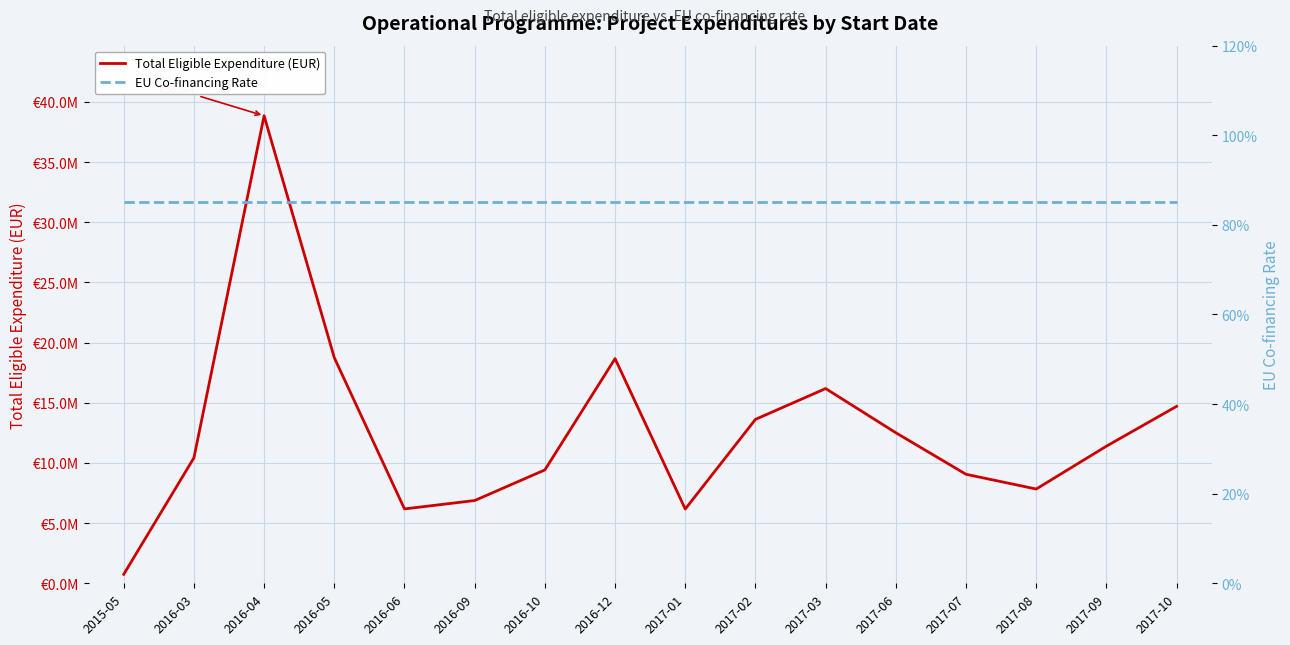

Reading left to right, what are all the values shown in this chart?

Total Eligible Expenditure (EUR): 2015-05=746611.5	2016-03=10424128.2	2016-04=38847791.7	2016-05=18748894.9	2016-06=6180112.9	2016-09=6877565.7	2016-10=9421710.5	2016-12=18668712.5	2017-01=6171168.0	2017-02=13622037.3	2017-03=16182134.7	2017-06=12509180.1	2017-07=9057251.8	2017-08=7833842.4	2017-09=11394739.1	2017-10=14705823.5
EU Co-financing Rate: 2015-05=0.8	2016-03=0.8	2016-04=0.8	2016-05=0.8	2016-06=0.8	2016-09=0.8	2016-10=0.8	2016-12=0.8	2017-01=0.8	2017-02=0.8	2017-03=0.8	2017-06=0.8	2017-07=0.8	2017-08=0.8	2017-09=0.8	2017-10=0.8